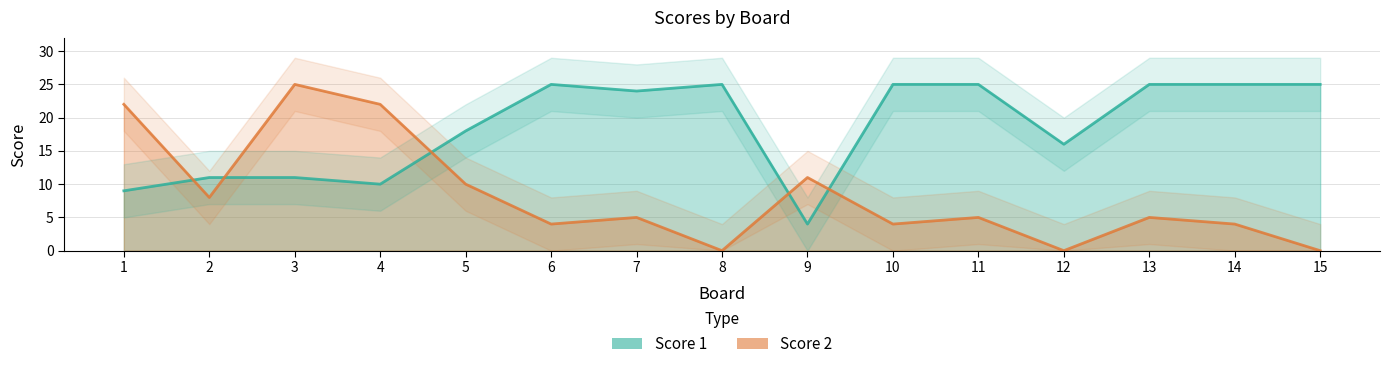

Is this an area chart (filled region under the line)?

No